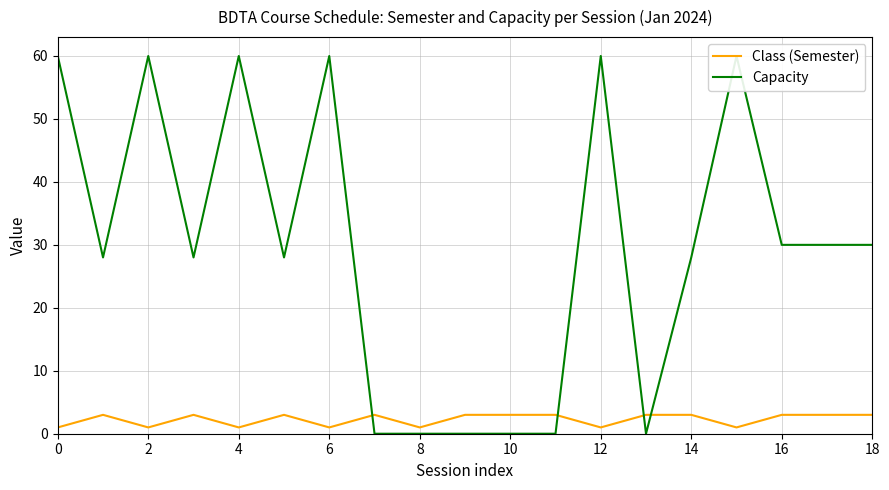

Does the chart have visible grid lines?

Yes